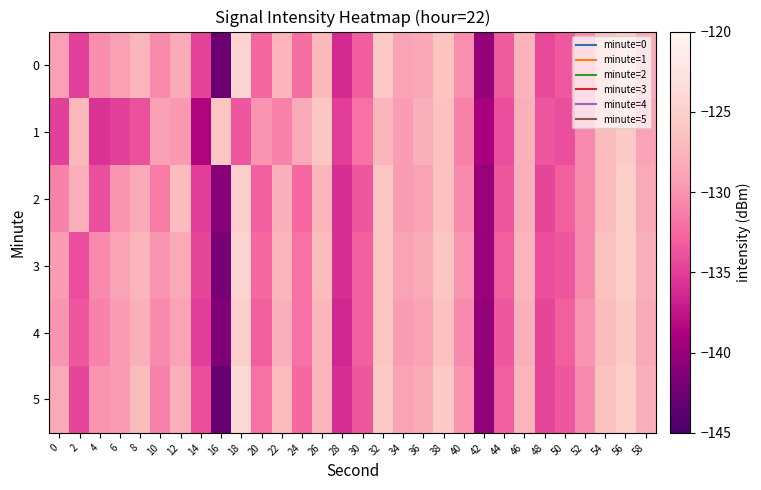

Rank the series by their maximum value, from lowest to highest.

1, 2, 4, 3, 0, 5